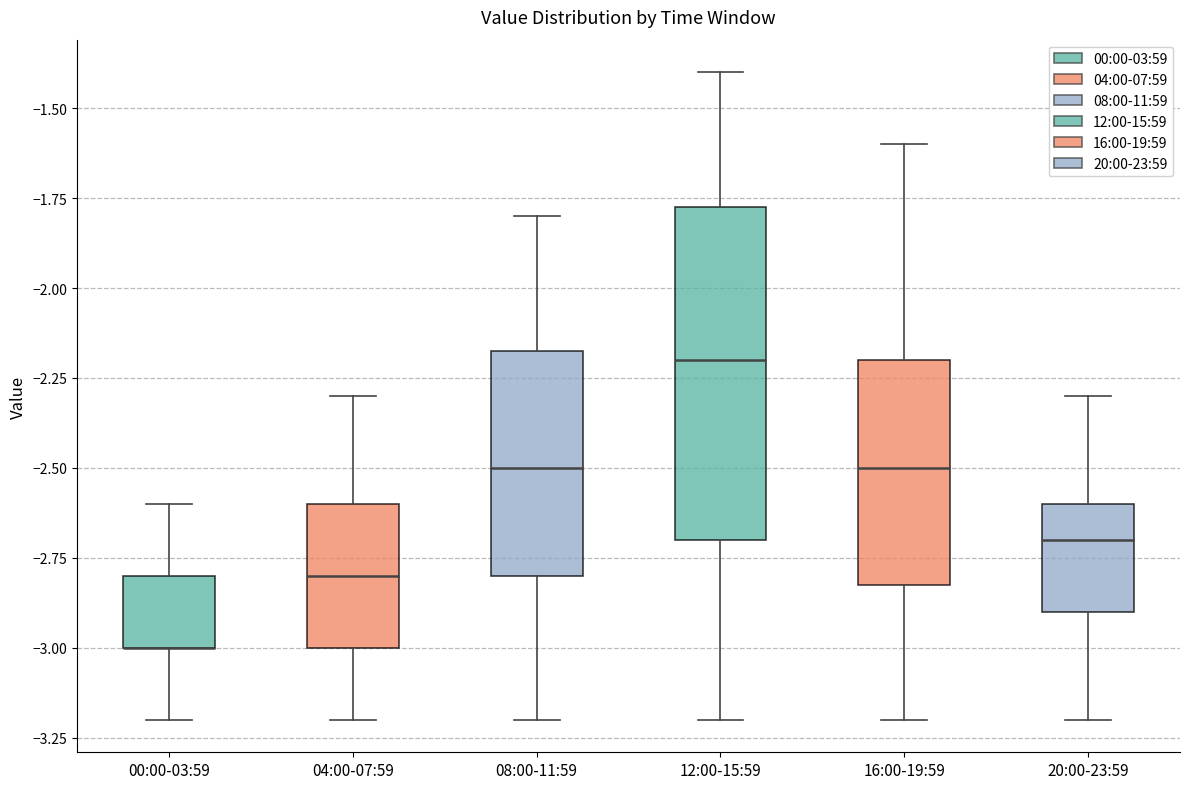

Which box is the tallest, from its lower edge to its upper edge?

12:00-15:59